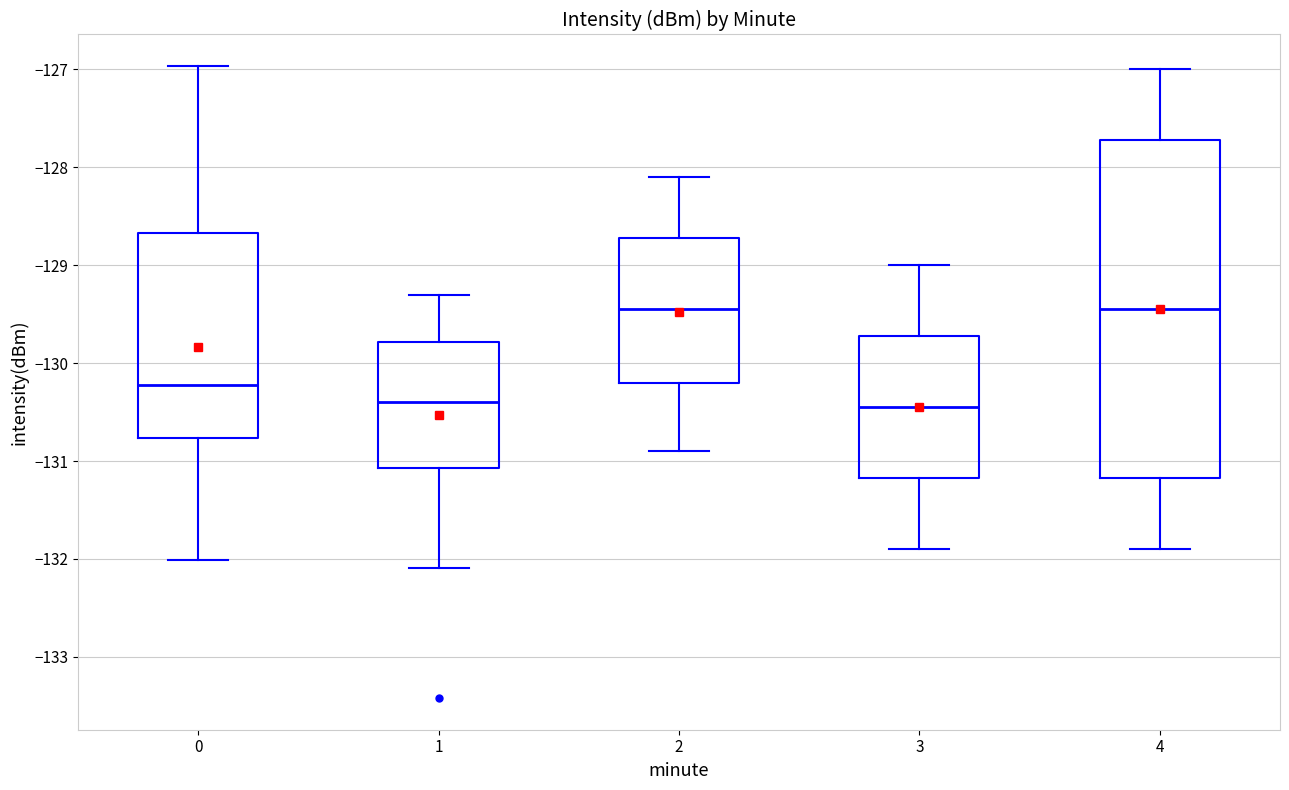

Reading left to right, transcribe this box plot: for each box, give where its median line is, the range the box spans, and where its two whiskers end, as read against the y-axis. The values are not printed on the chart, so give them approximately, as read against the axis.

0: median -130.2, box -130.8 to -128.7, whiskers -132.0 to -127.0
1: median -130.4, box -131.1 to -129.8, whiskers -132.1 to -129.3
2: median -129.4, box -130.2 to -128.7, whiskers -130.9 to -128.1
3: median -130.4, box -131.2 to -129.7, whiskers -131.9 to -129.0
4: median -129.4, box -131.2 to -127.7, whiskers -131.9 to -127.0